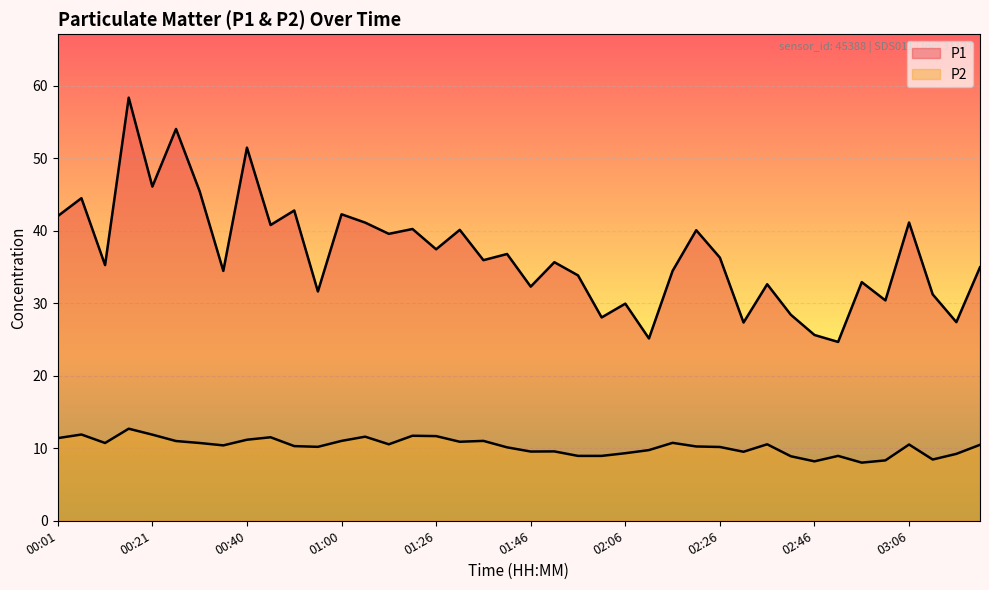

At which category does the chart reach its minimum across all series?

02:56